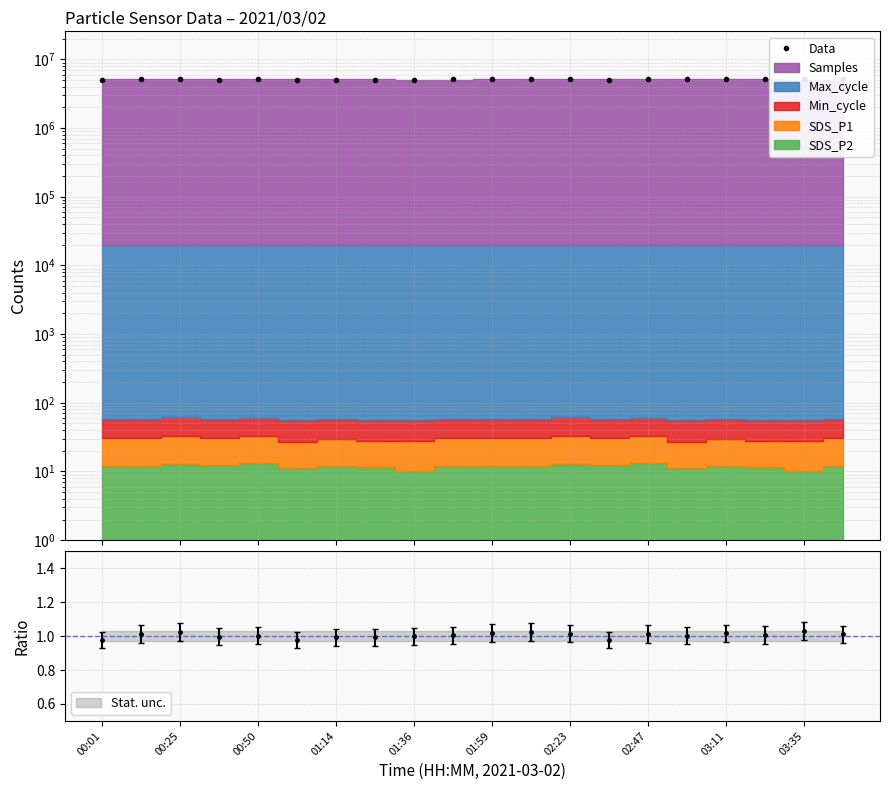

At which category does the chart reach its peak across all series?

18